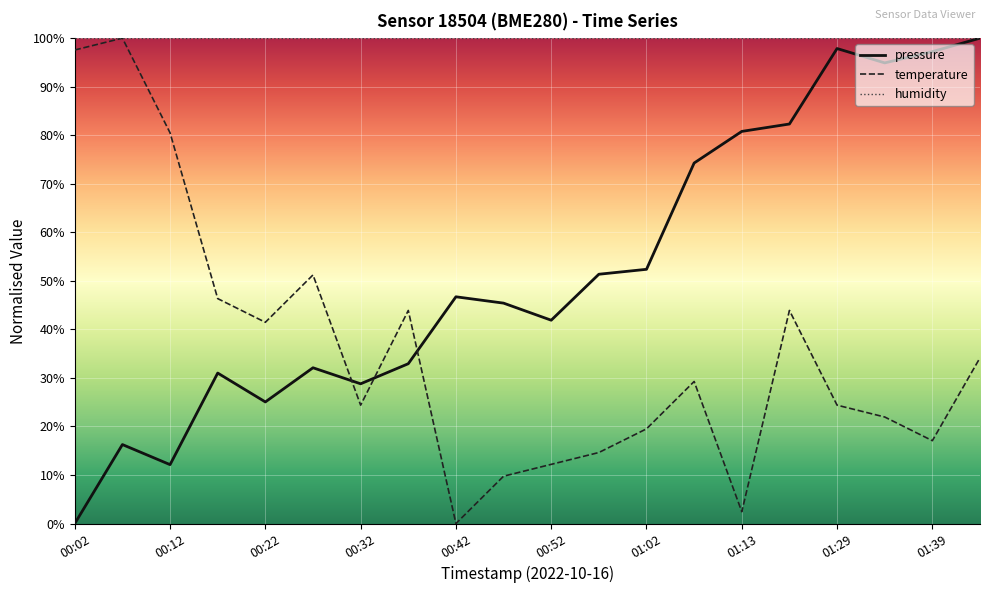

List the series in order of their overall mean, highest first.

humidity, pressure, temperature